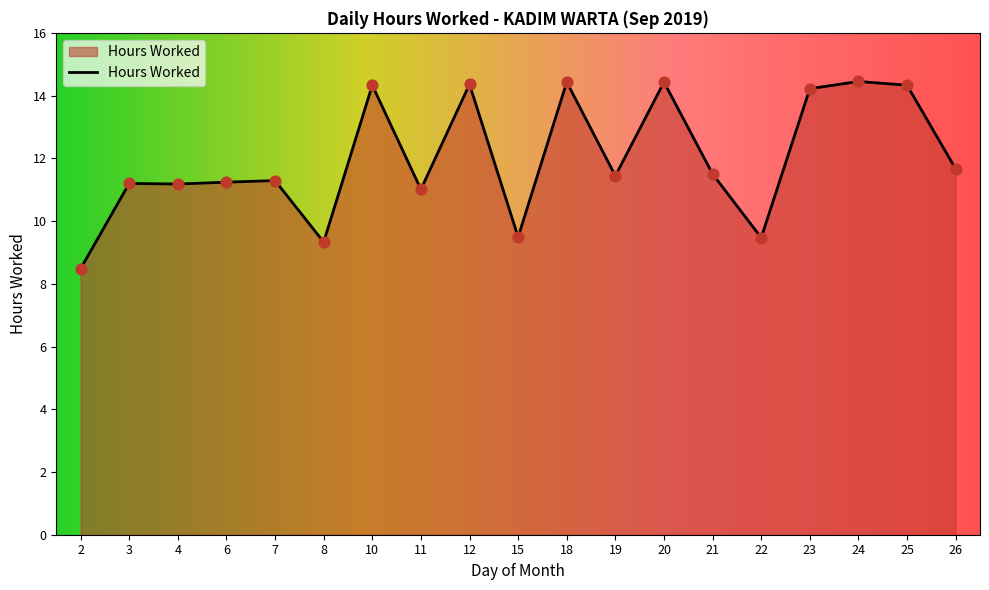

Approximately how many times larger is the value at 3 compared to 6?

1.0